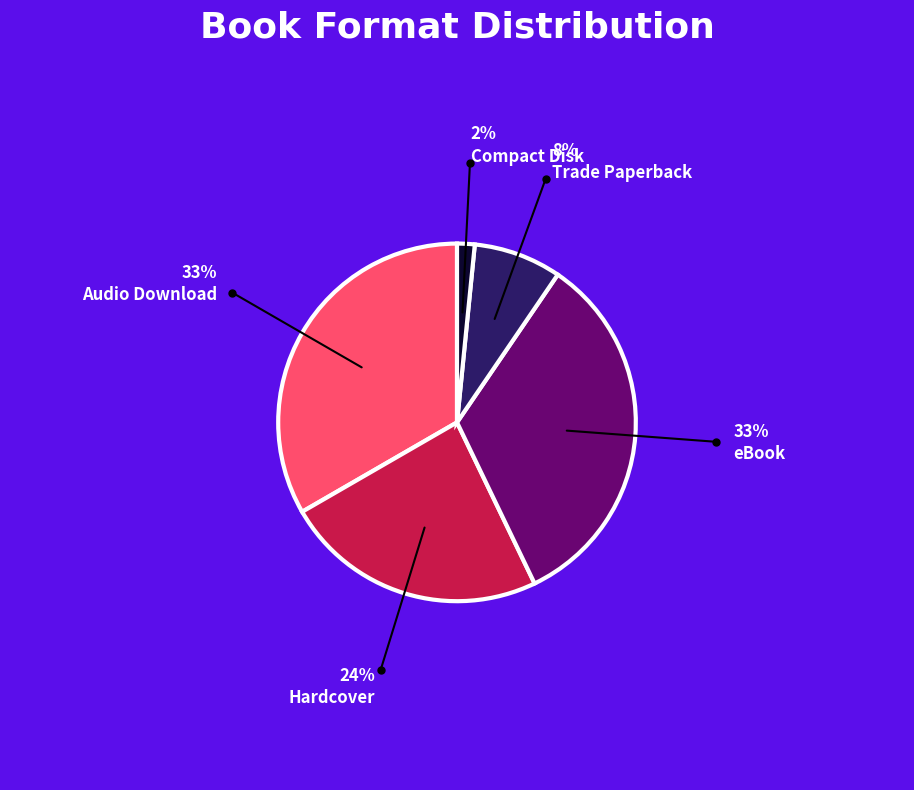

What is the smallest slice in the pie chart?

Compact Disk